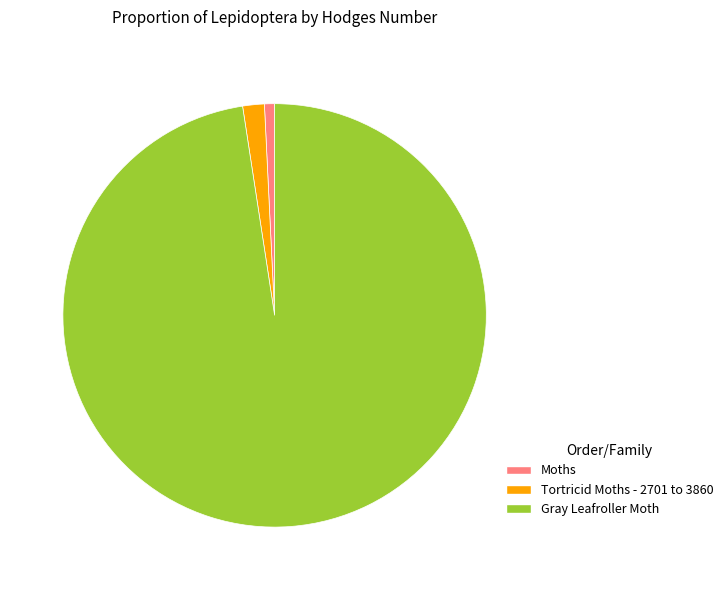

Rank the categories by value from lowest to highest.

Moths, Tortricid Moths - 2701 to 3860, Gray Leafroller Moth